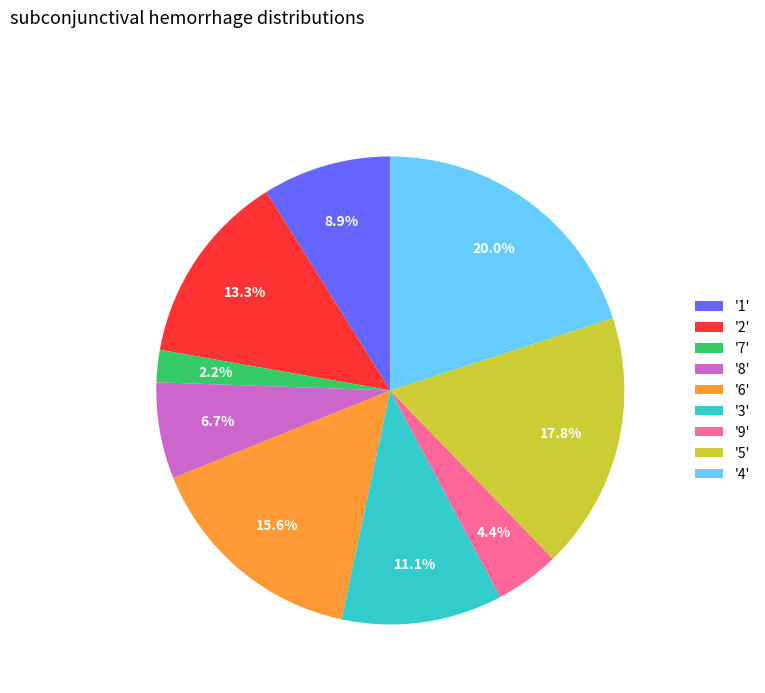

To the nearest percent, what is the average slice percentage?

11%